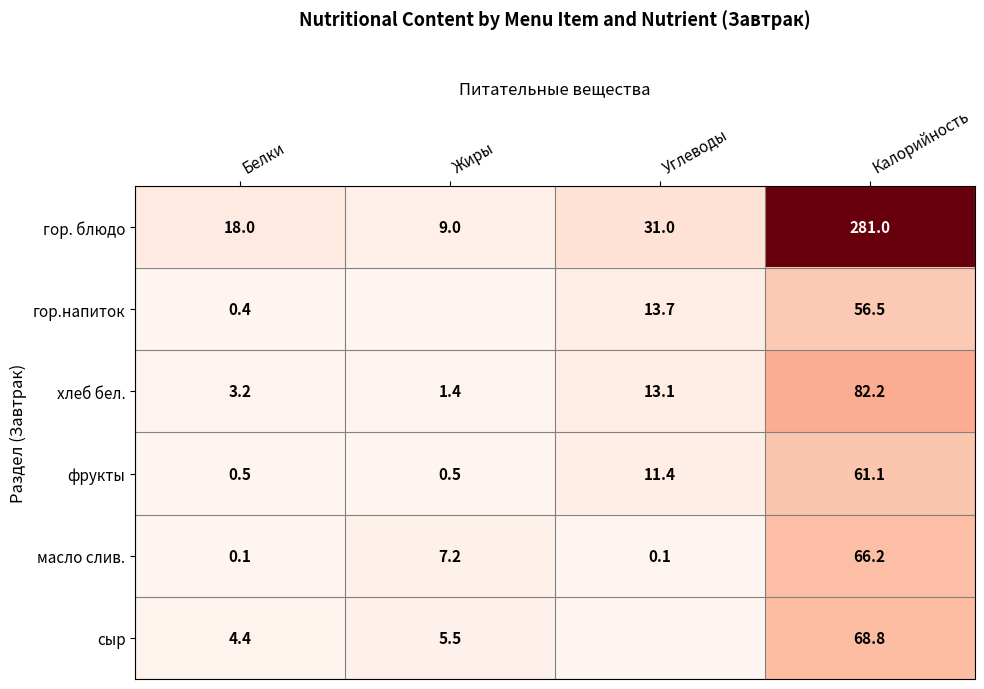

Where does the масло слив. series first go above 7?

Жиры